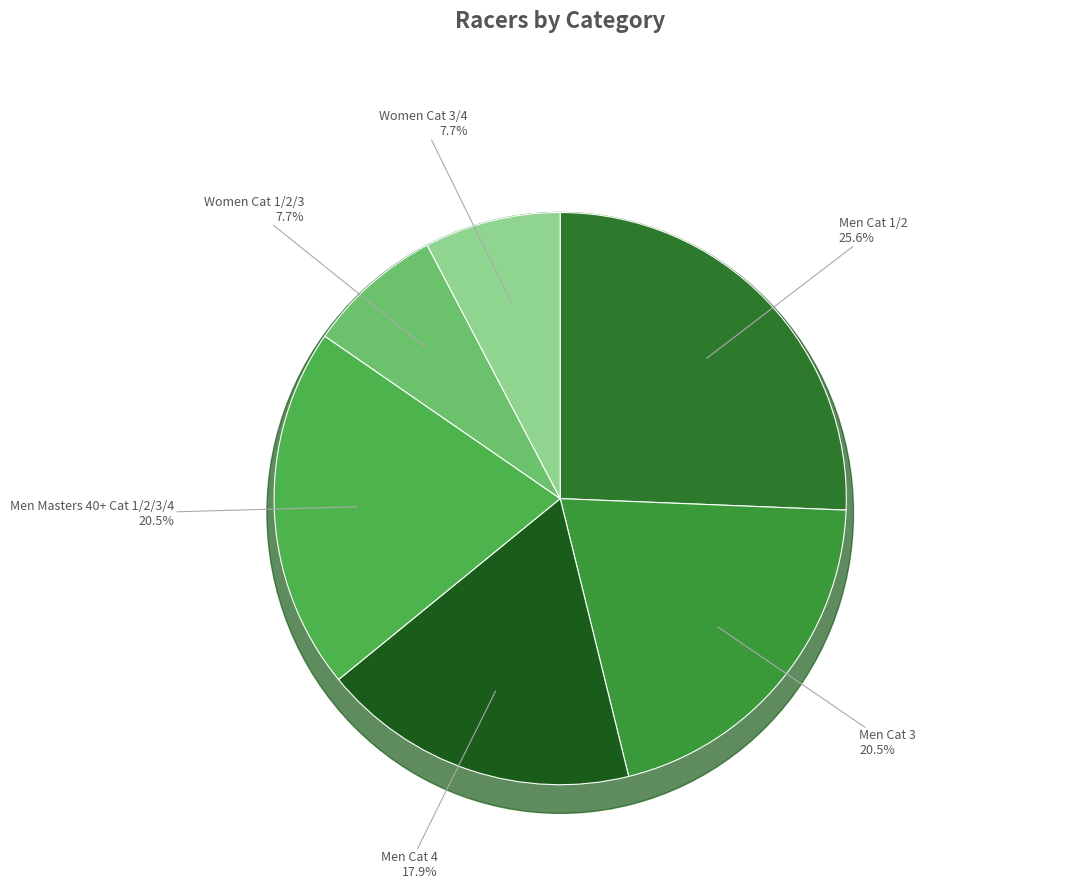

To the nearest percent, what percentage of the pie is Women Cat 1/2/3?

8%